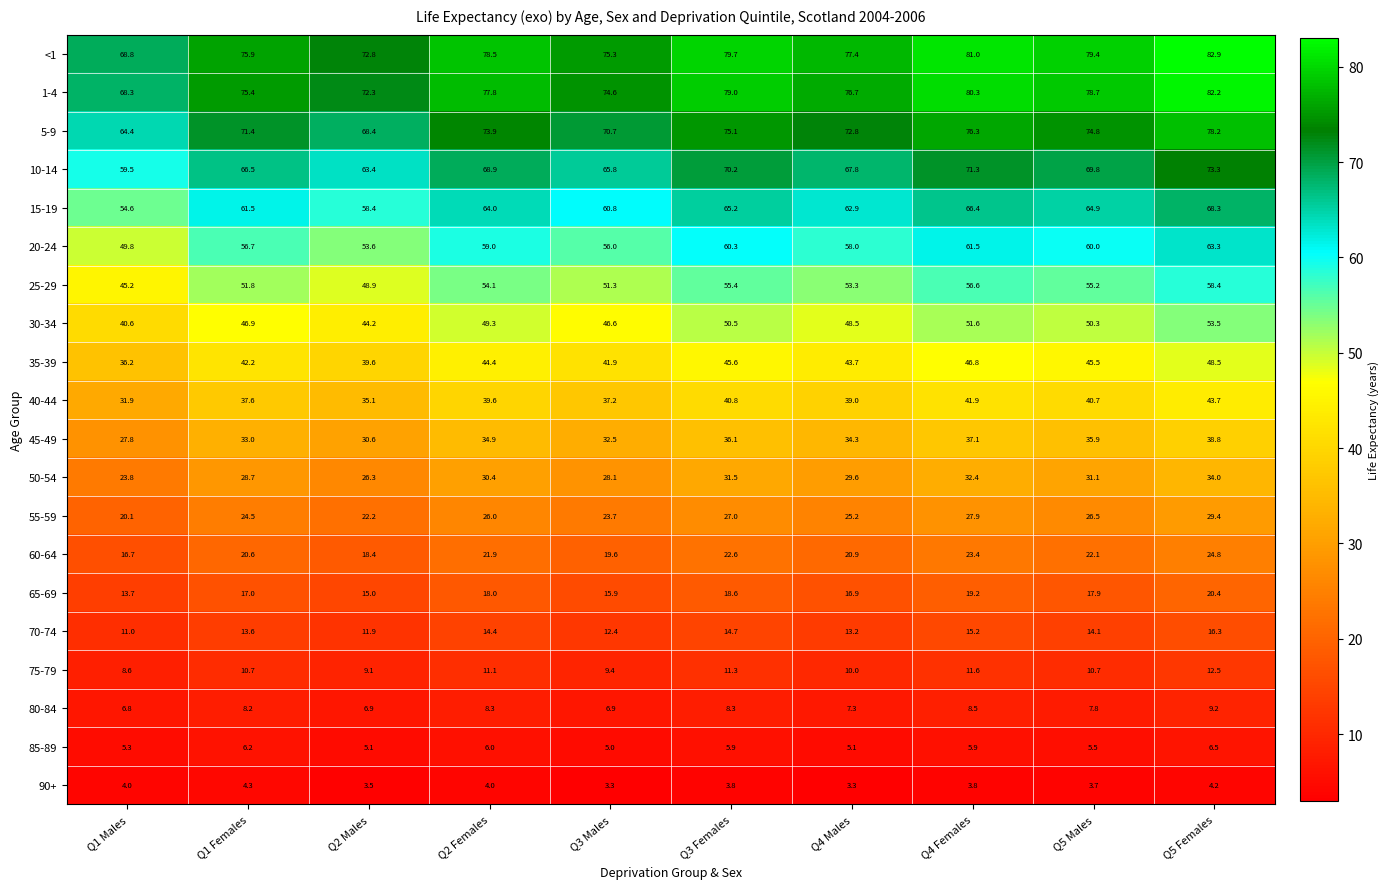

Which series has the largest range (max minus min)?

<1